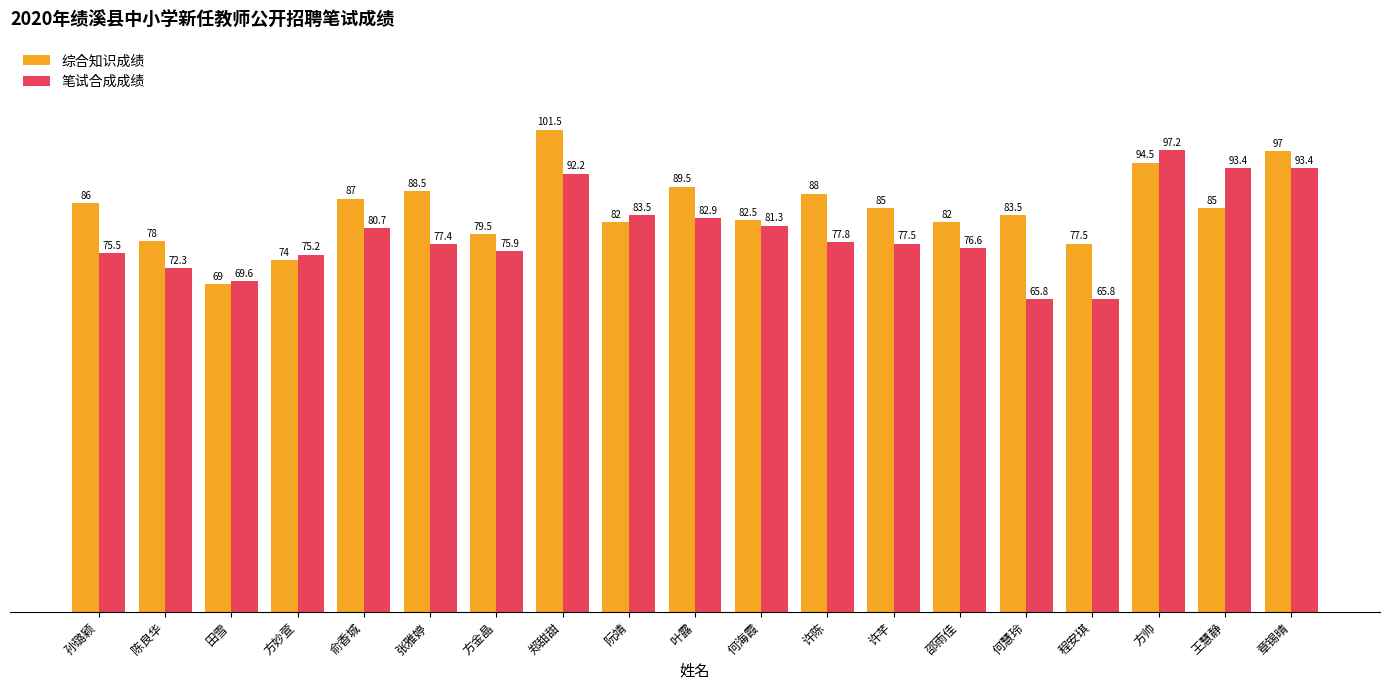

What is the difference between the highest and lowest values at 何慧玲?

17.7